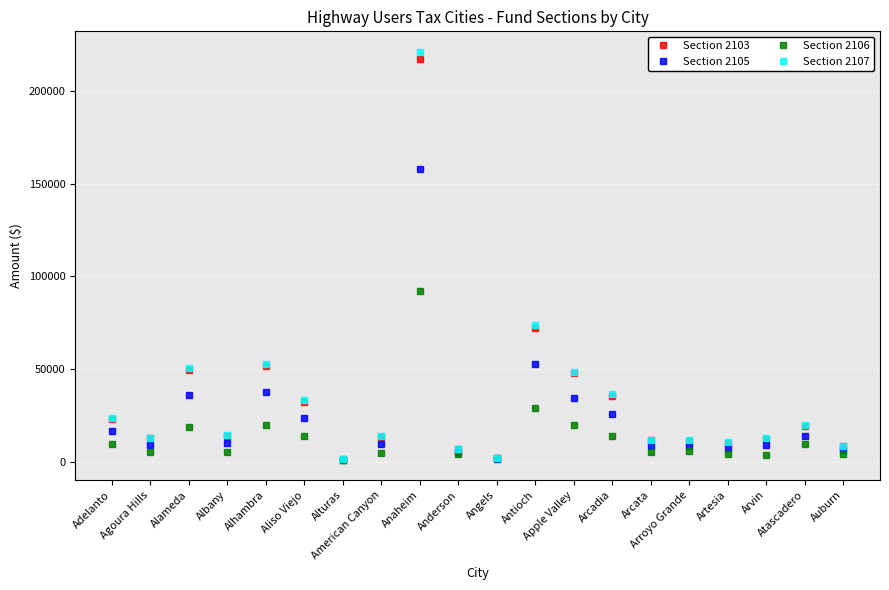

What position from the left is Aliso Viejo?

6